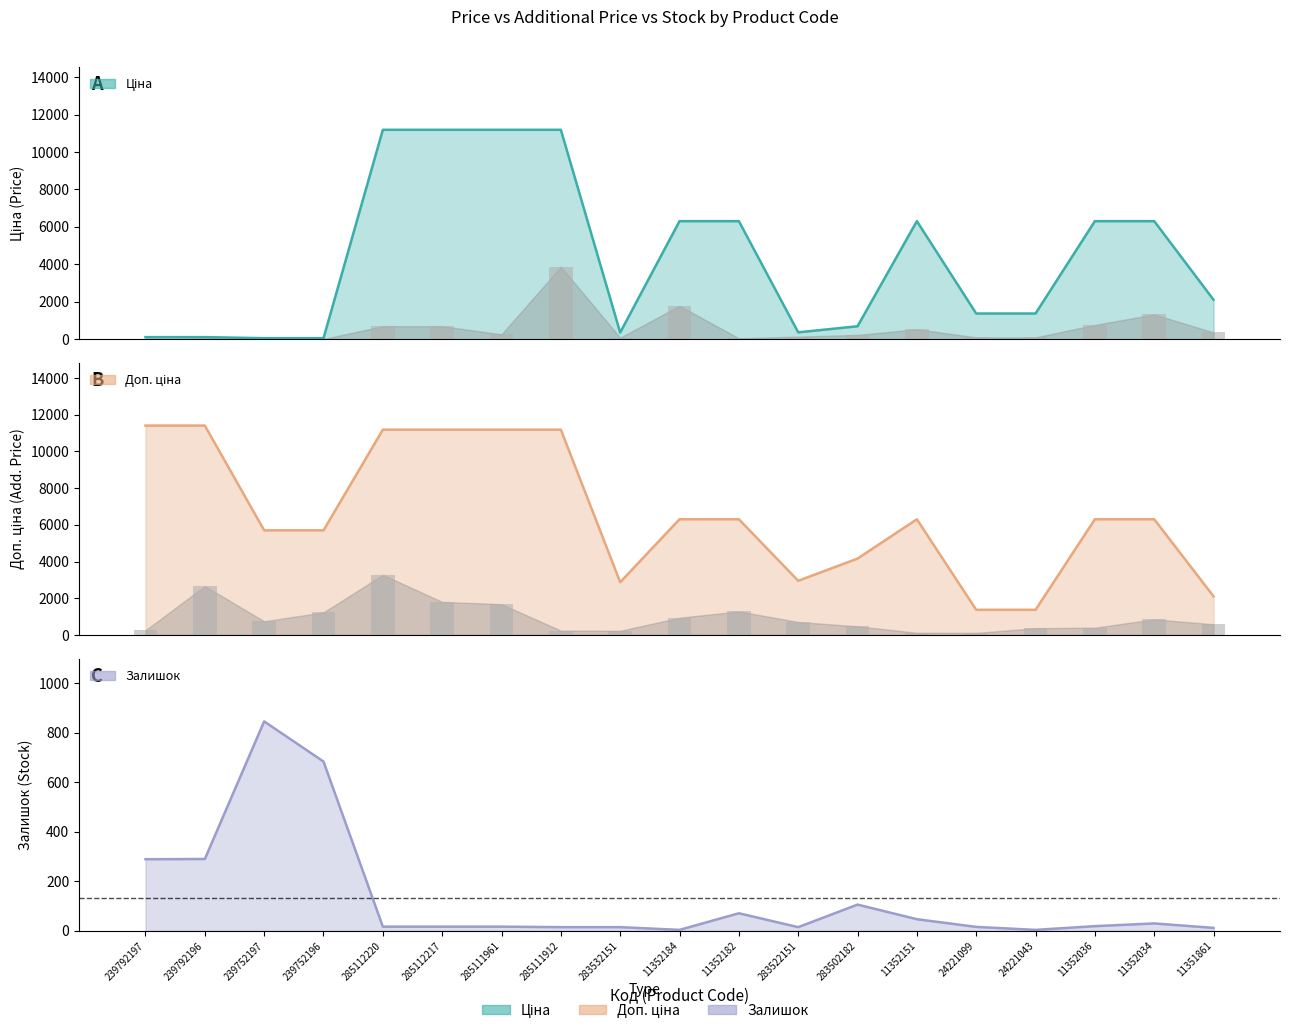

The Залишок series shows 22.7 at 11352151. True or false?

False